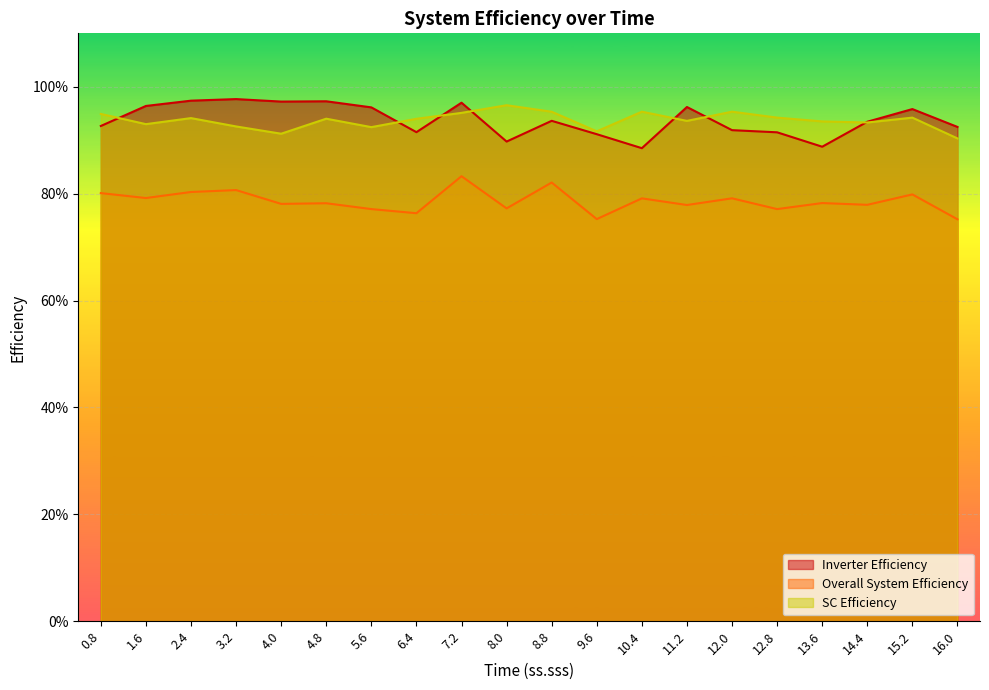

What are all the series names shown in the legend?

Inverter Efficiency, Overall System Efficiency, SC Efficiency